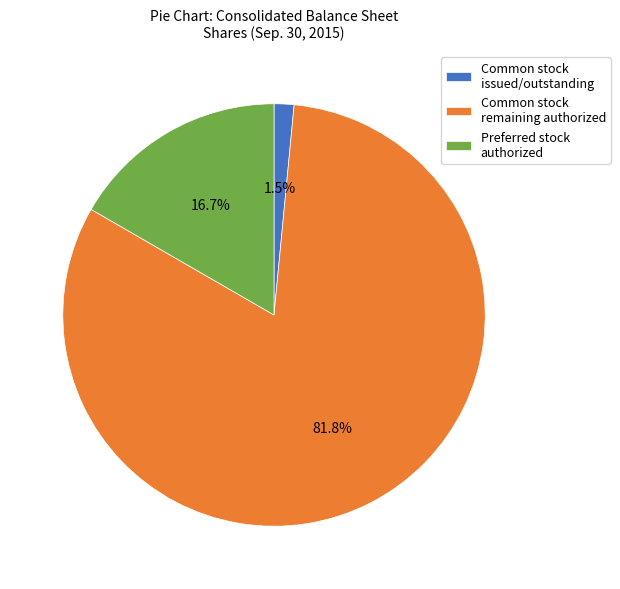

What is the smallest slice in the pie chart?

Common stock issued/outstanding